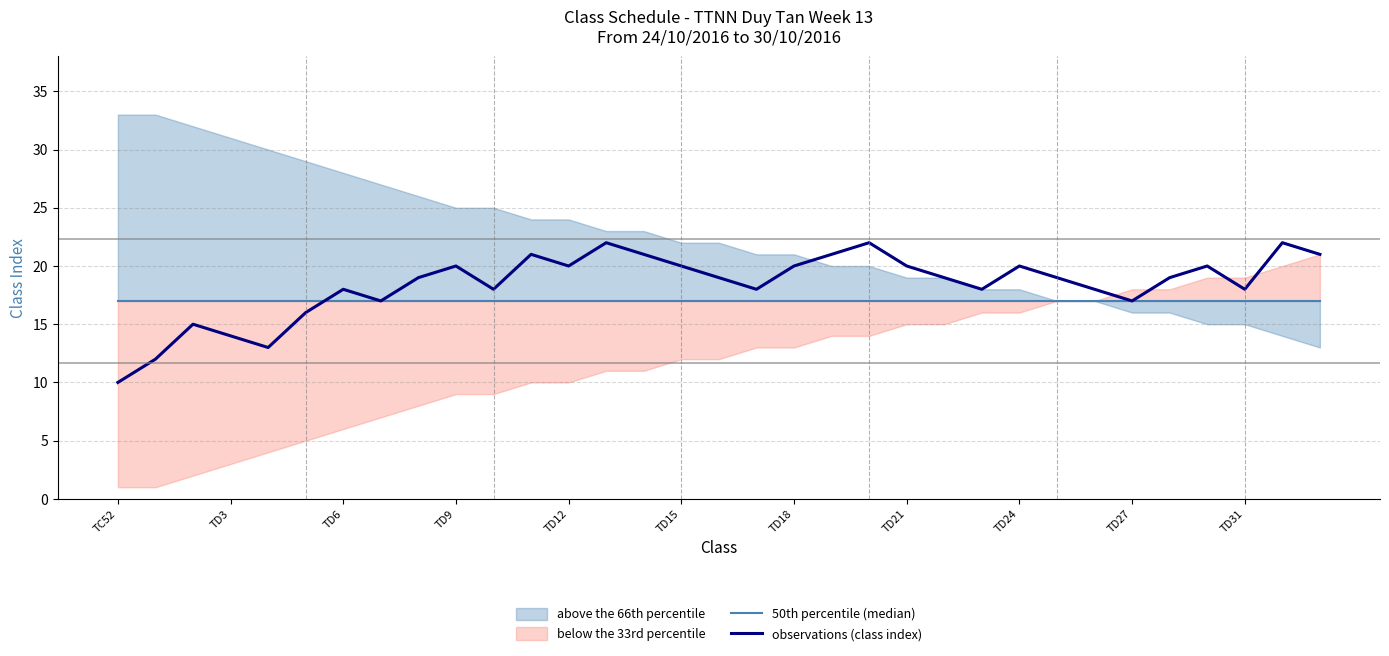

Which category has the lowest value in the 50th percentile (median) series?

TC52